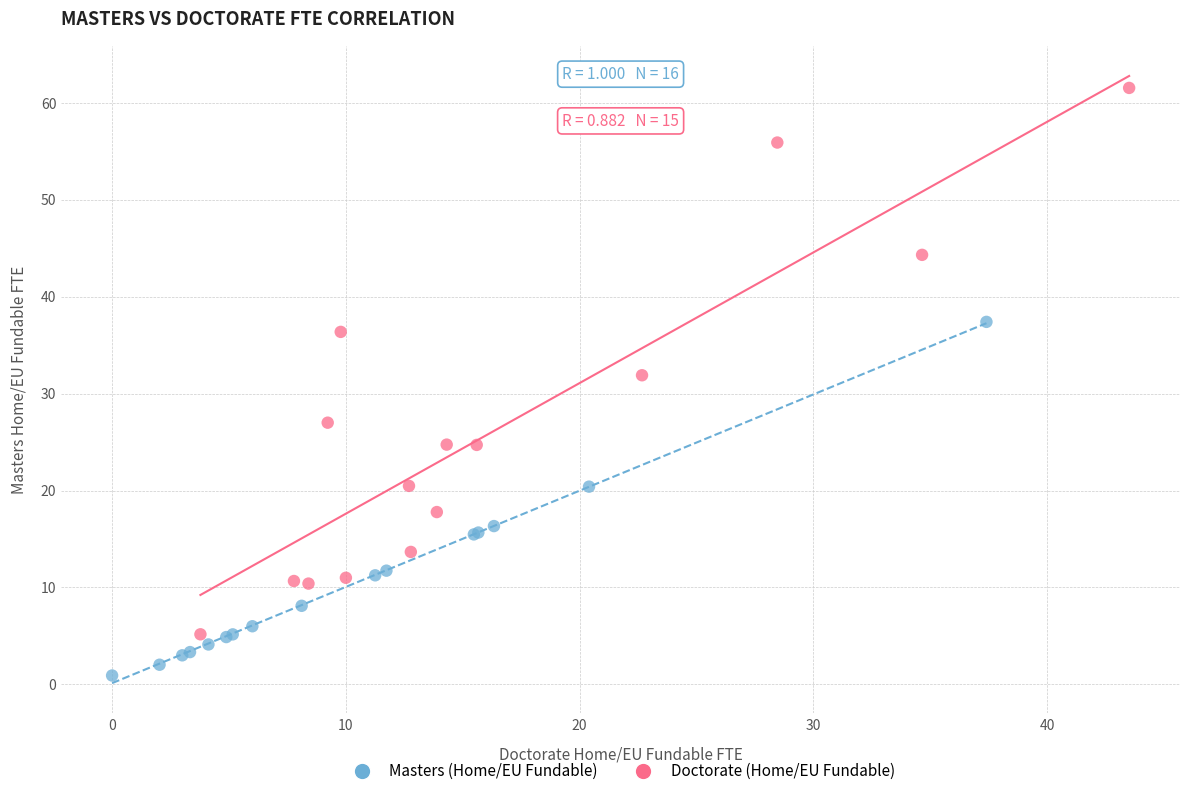

Which series reaches the maximum Y coordinate?

Doctorate (Home/EU Fundable)